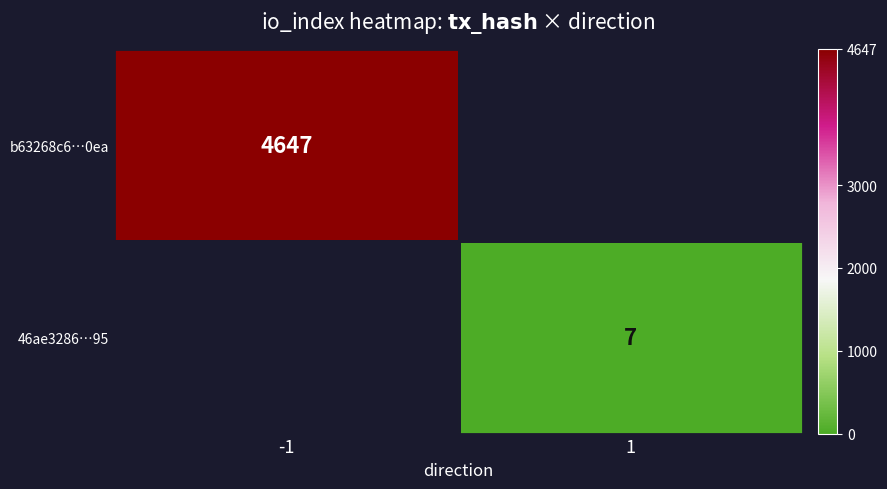

The value of 46ae3286…95 at 1 is 7. True or false?

True